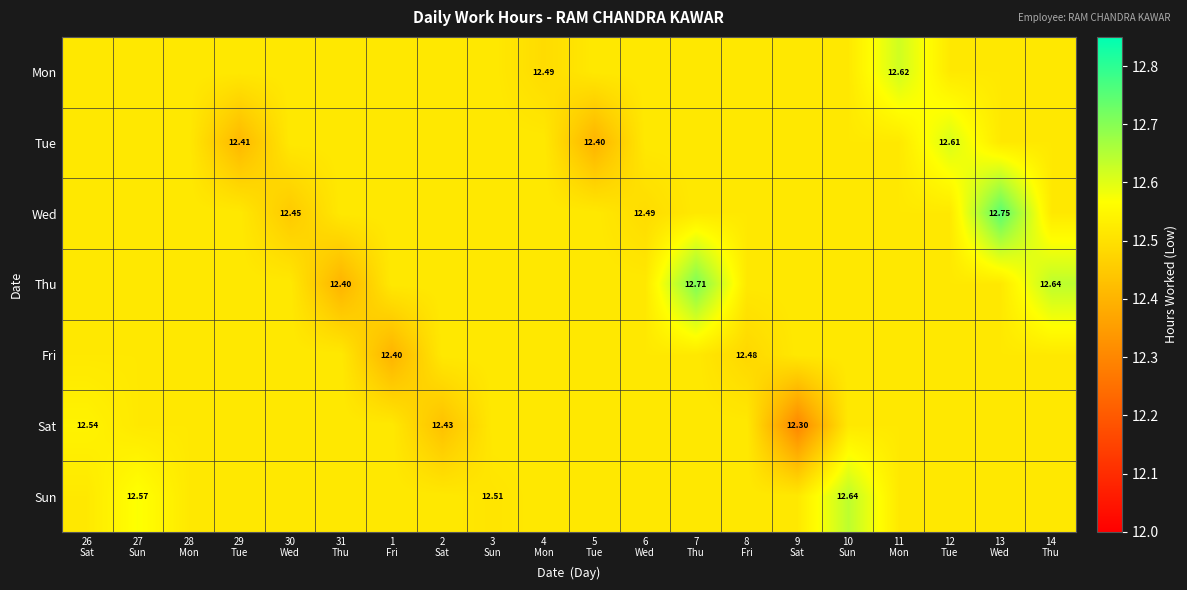

Between 29
Tue and 1
Fri, which is larger?

29
Tue